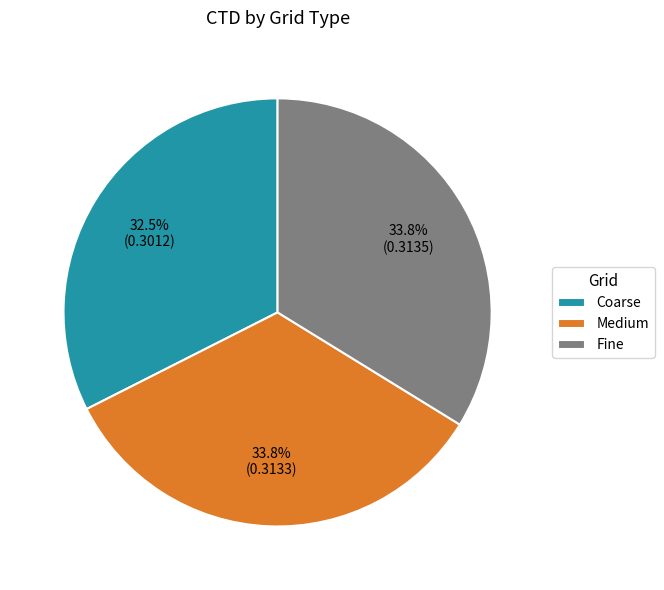

What percentage do Fine and Coarse together represent?

66.2%